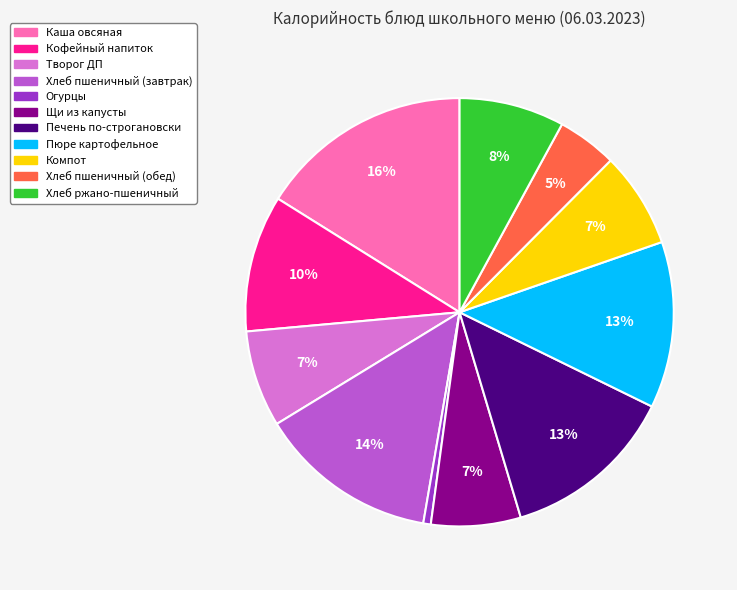

To the nearest percent, what is the combined percentage of Творог ДП and Хлеб ржано-пшеничный?

15%